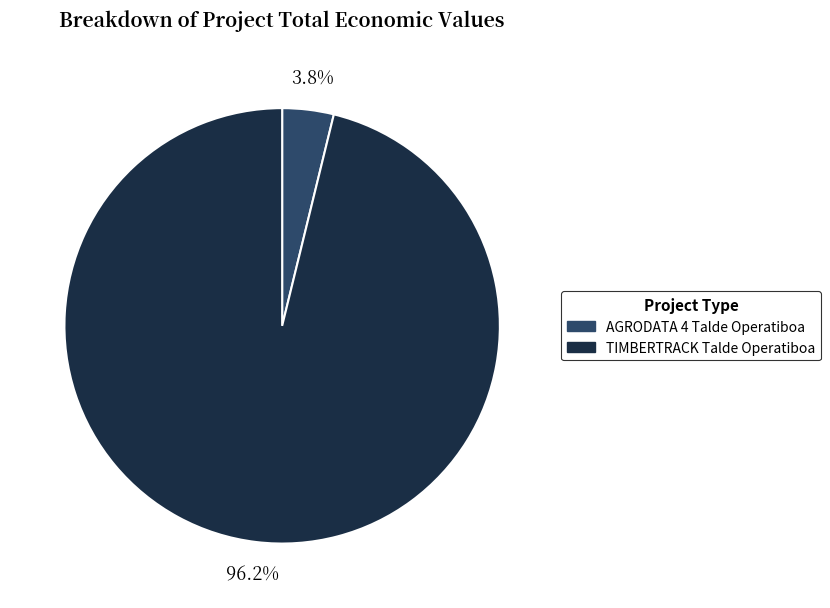

Does any single category account for the majority?

Yes